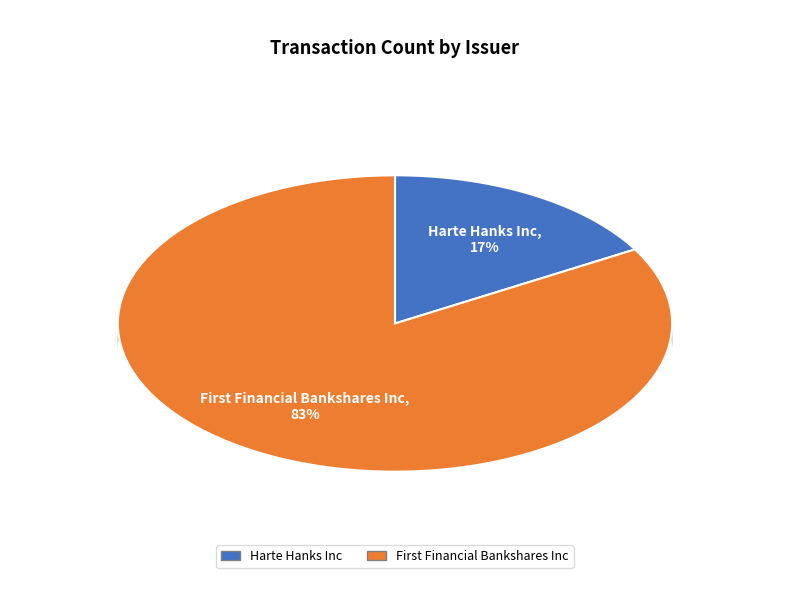

Is it true that Harte Hanks Inc is 17% of the pie?

True